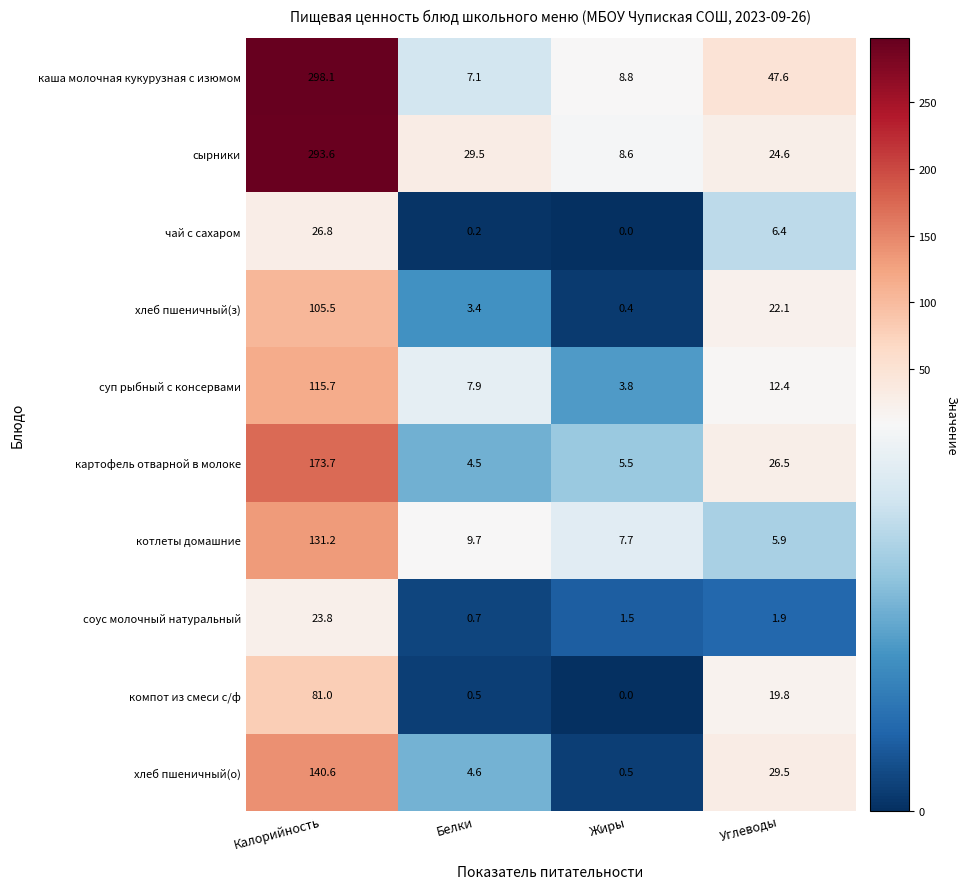

Which series has the largest range (max minus min)?

каша молочная кукурузная с изюмом